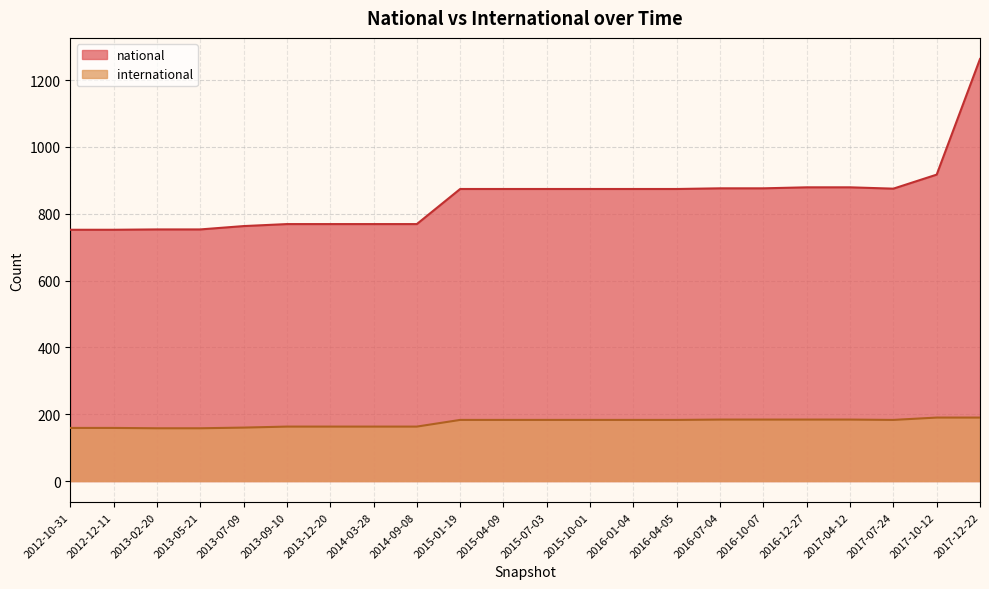

What is the value of the national point at the 13th from the left?

874